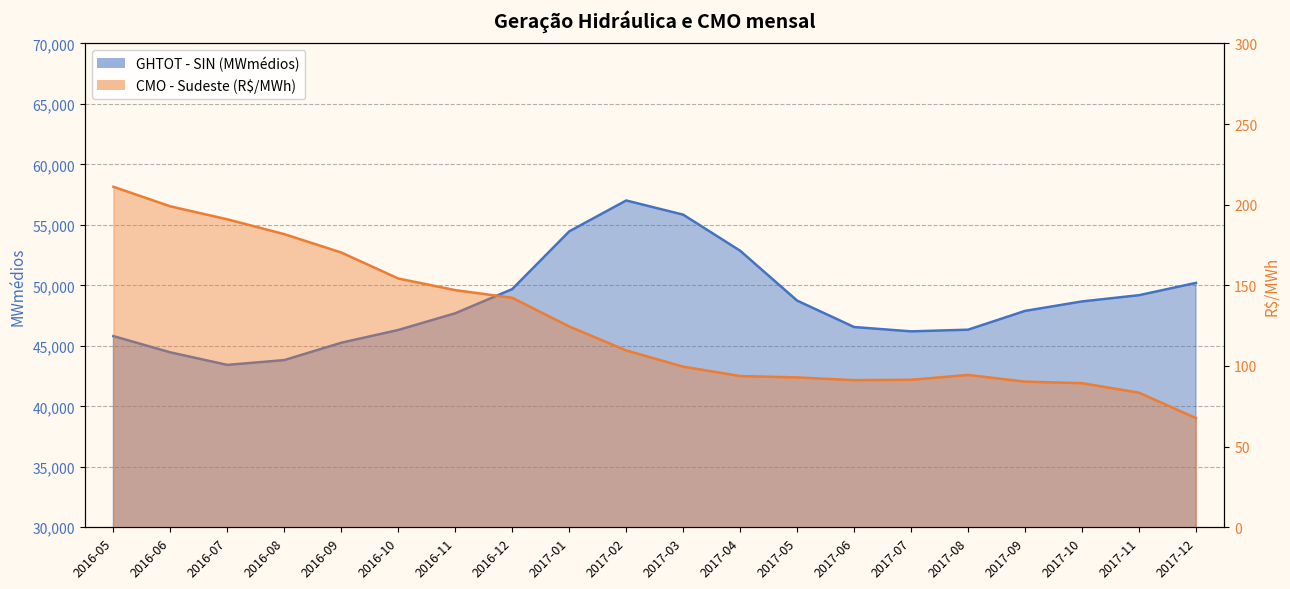

At which category is the sum across all series the highest?

2017-02